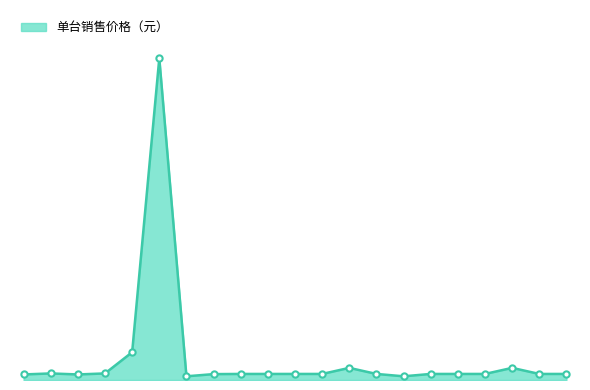

How many interior local peaks (higher than both neighbors) does the data have?

4